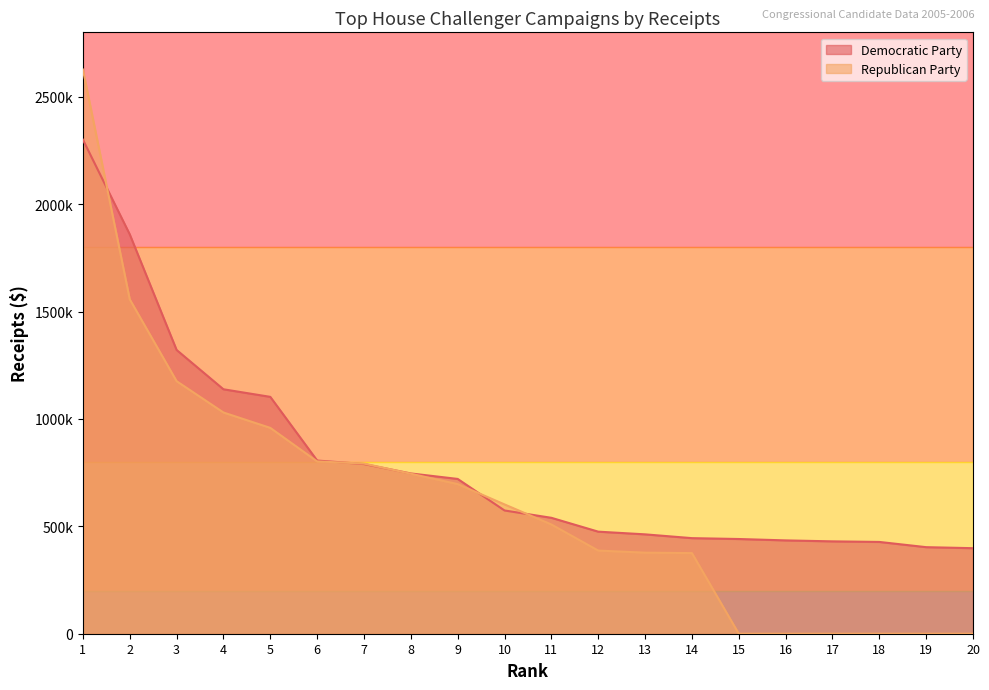

Reading right to left, what are all the values shown in this chart?

Democratic Party: 20=398246.2	19=403004.9	18=427364.3	17=430033.2	16=434536.4	15=440972.4	14=445012.9	13=462653.9	12=475211.6	11=539687.0	10=573820.4	9=720679.8	8=746254.4	7=789950.8	6=806404.1	5=1102796.4	4=1138122.7	3=1321163.2	2=1859352.2	1=2300307.7
Republican Party: 20=0.0	19=0.0	18=0.0	17=0.0	16=0.0	15=0.0	14=375391.0	13=377396.0	12=387138.2	11=508644.4	10=602005.0	9=696651.9	8=744841.1	7=792286.1	6=802182.8	5=958344.4	4=1030000.0	3=1175830.2	2=1556921.0	1=2626837.1